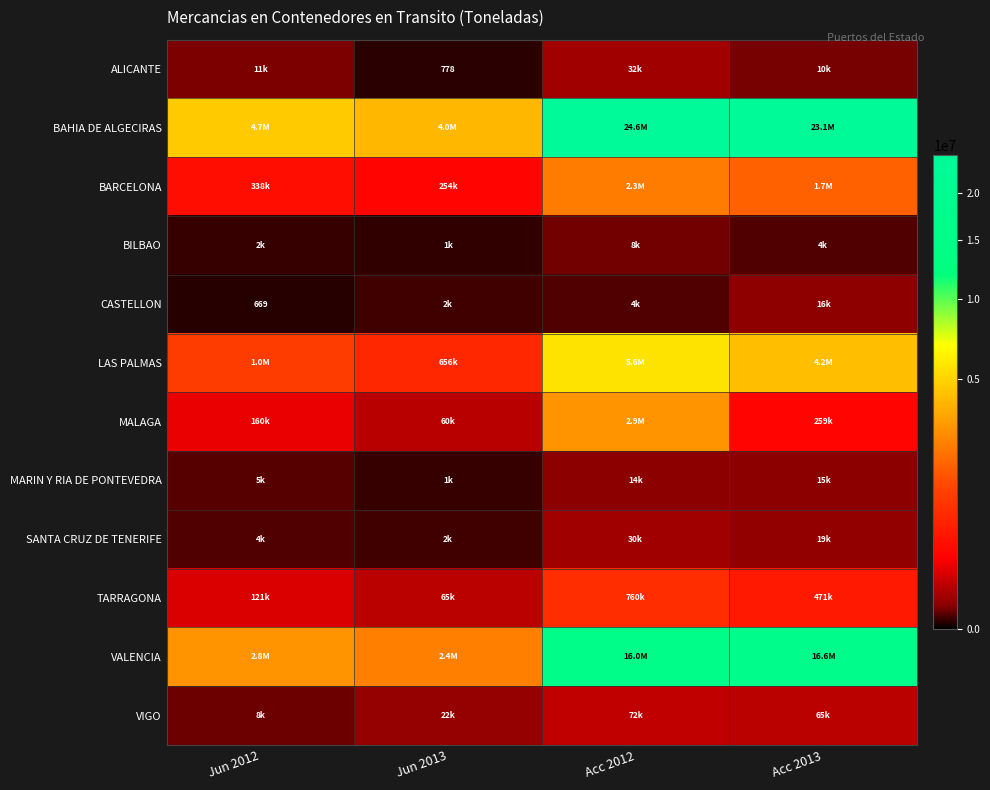

At how many categories does at least one series exceed 19550550?

2